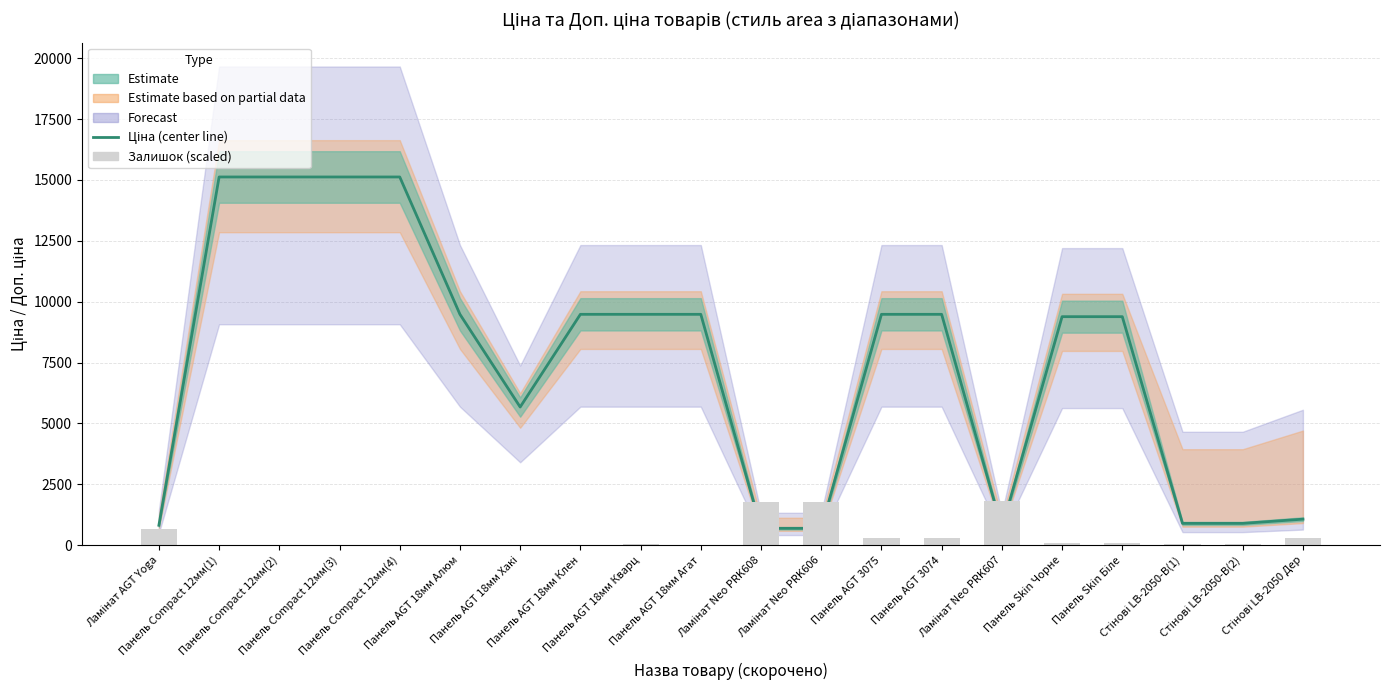

Which series changed the most between Панель AGT 3075 and Ламінат Neo PRK607?

Ціна (center)